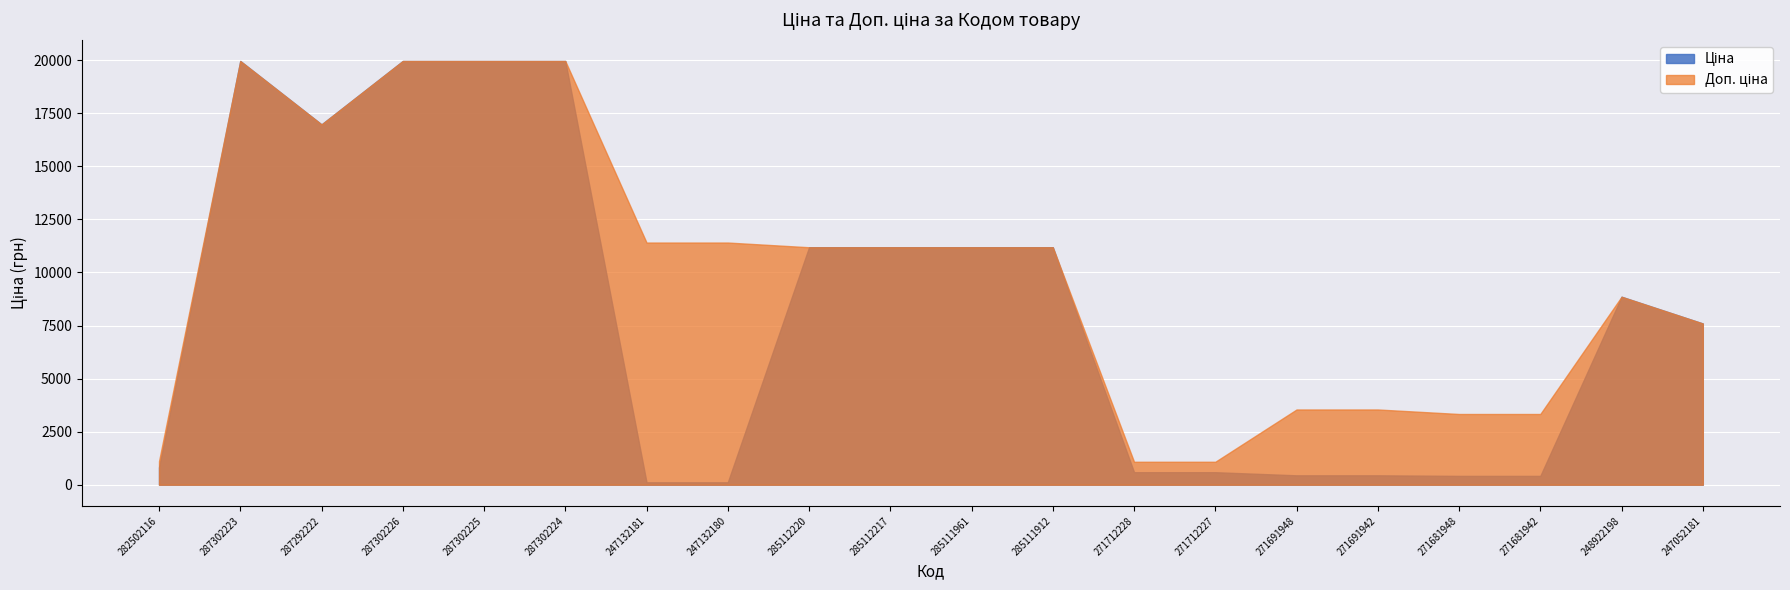

The Ціна series shows 114.1 at 247132181. True or false?

True